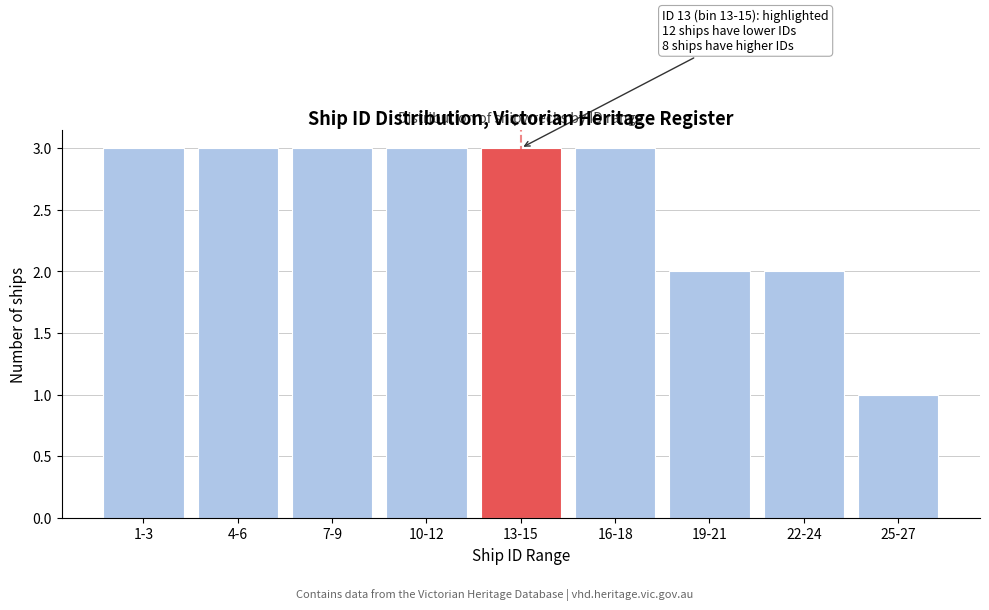

Reading left to right, list all the values displayed in this chart.

1-3=3	4-6=3	7-9=3	10-12=3	13-15=3	16-18=3	19-21=2	22-24=2	25-27=1